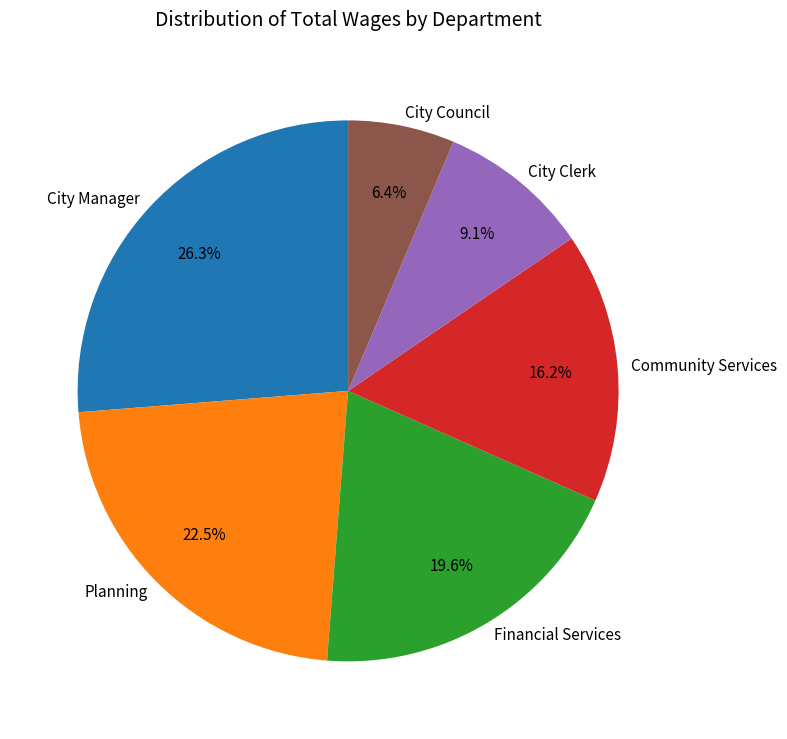

What percentage is the City Council slice, to the nearest percent?

6%